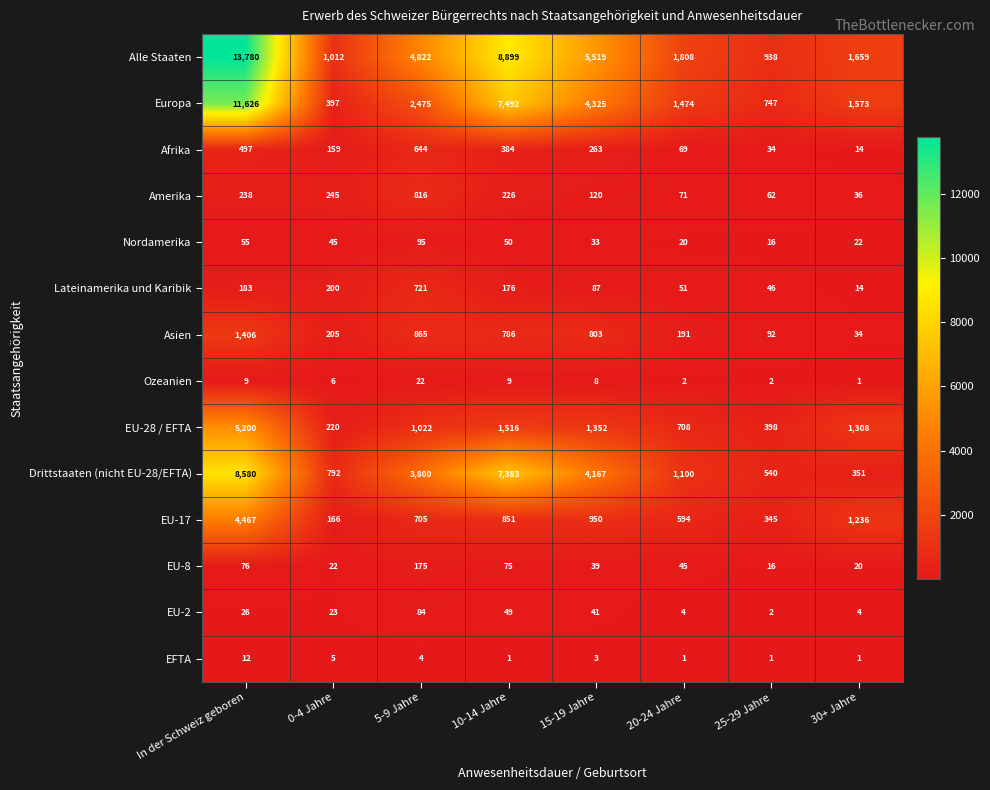

What is the greatest value displayed?

13780